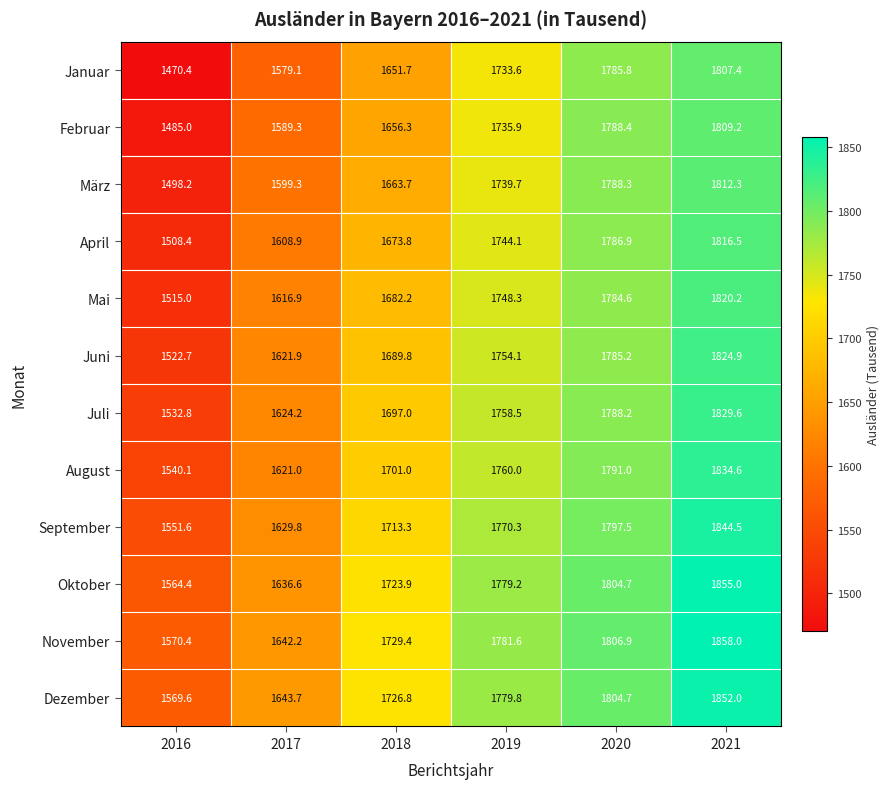

What is the minimum value shown in the chart?

1470.4